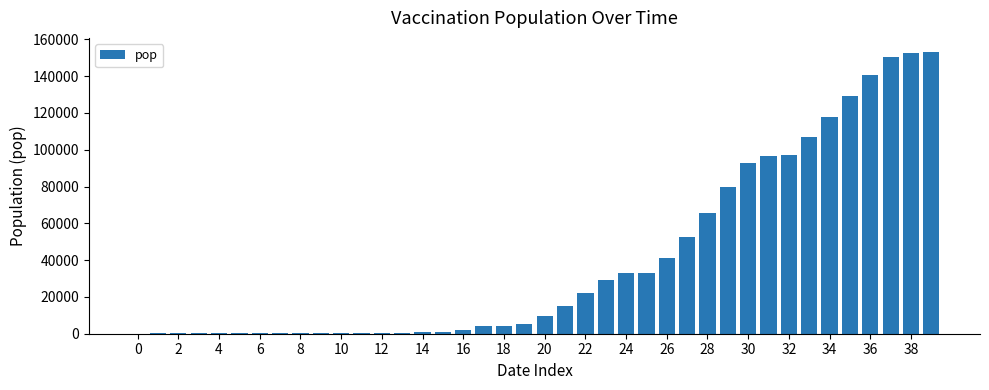

What is the sum of all values?

1639018